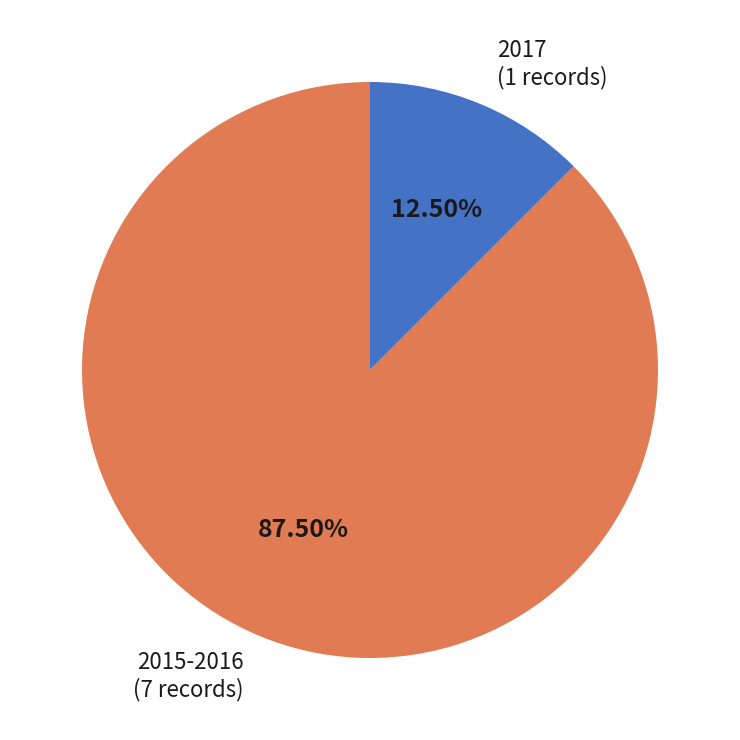

Do 2017 and 2015-2016 together represent more than half of the pie?

Yes